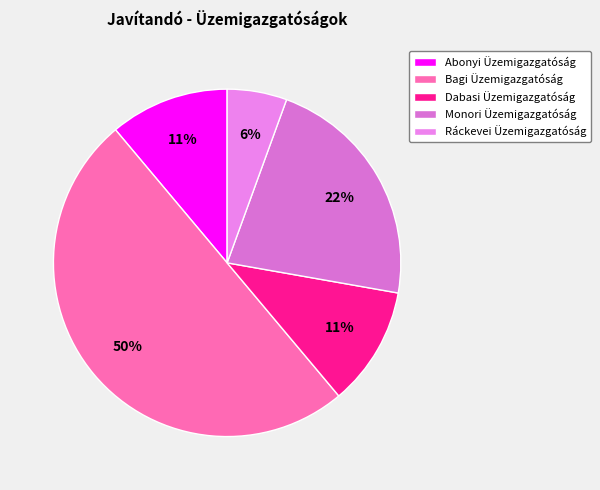

To the nearest percent, what portion does Monori Üzemigazgatóság represent?

22%